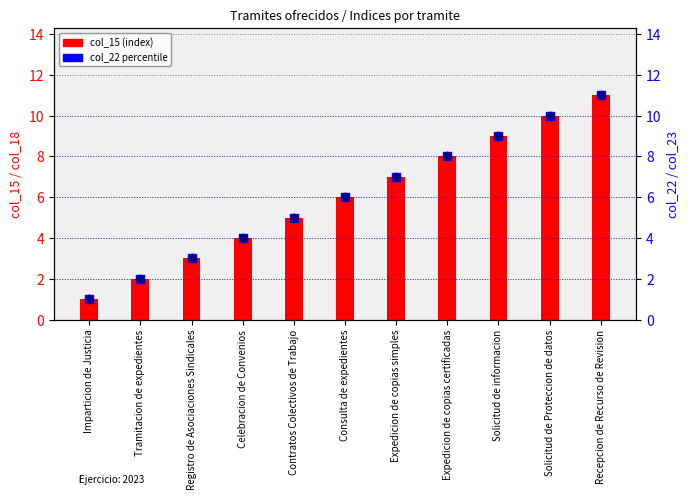

At how many categories does at least one series exceed 3?

8